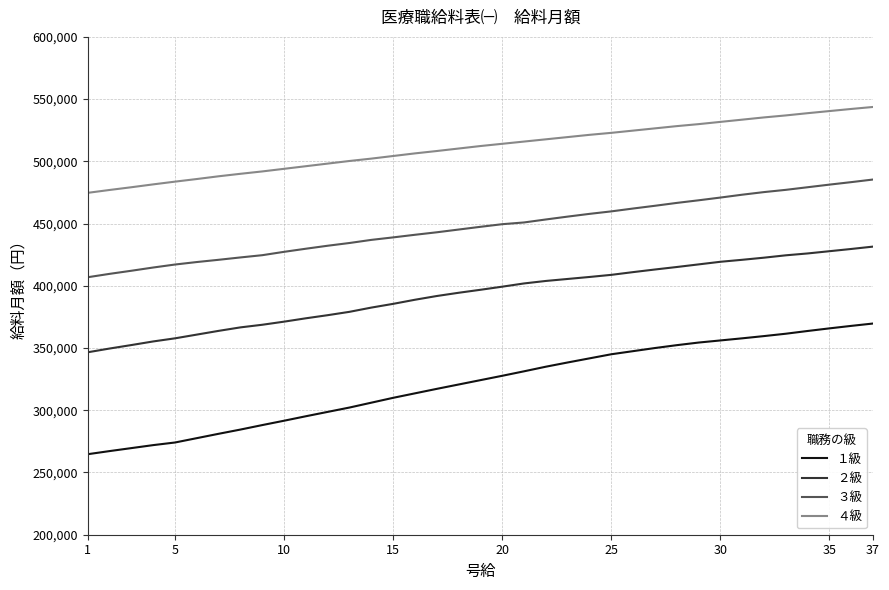

What is the difference between the maximum and minimum values in the ２級 series?

84900